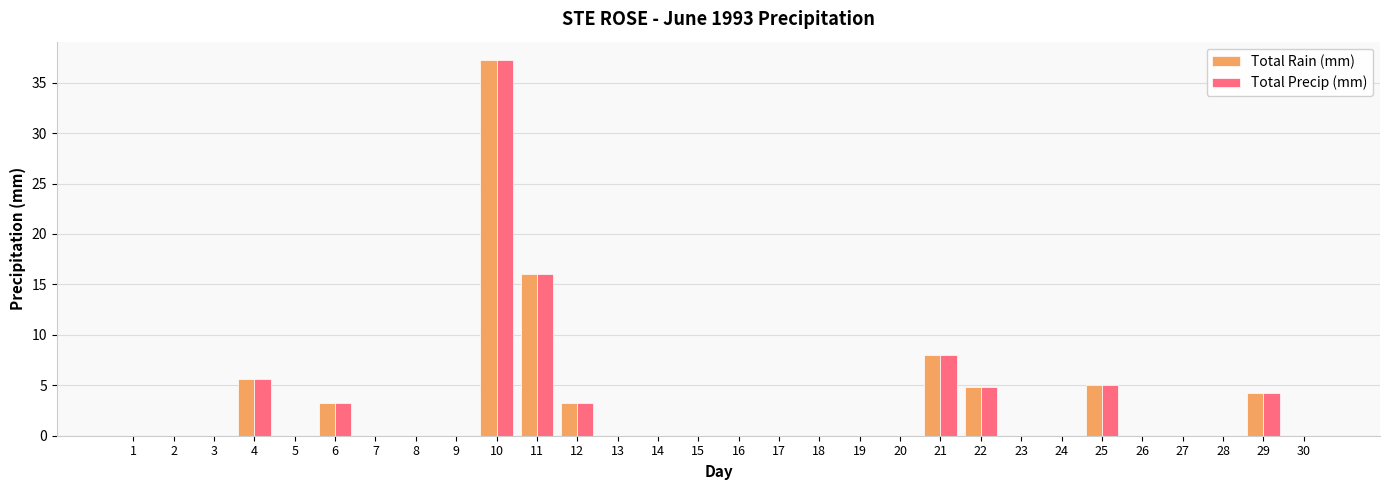

What is the maximum value for Total Rain (mm)?

37.2